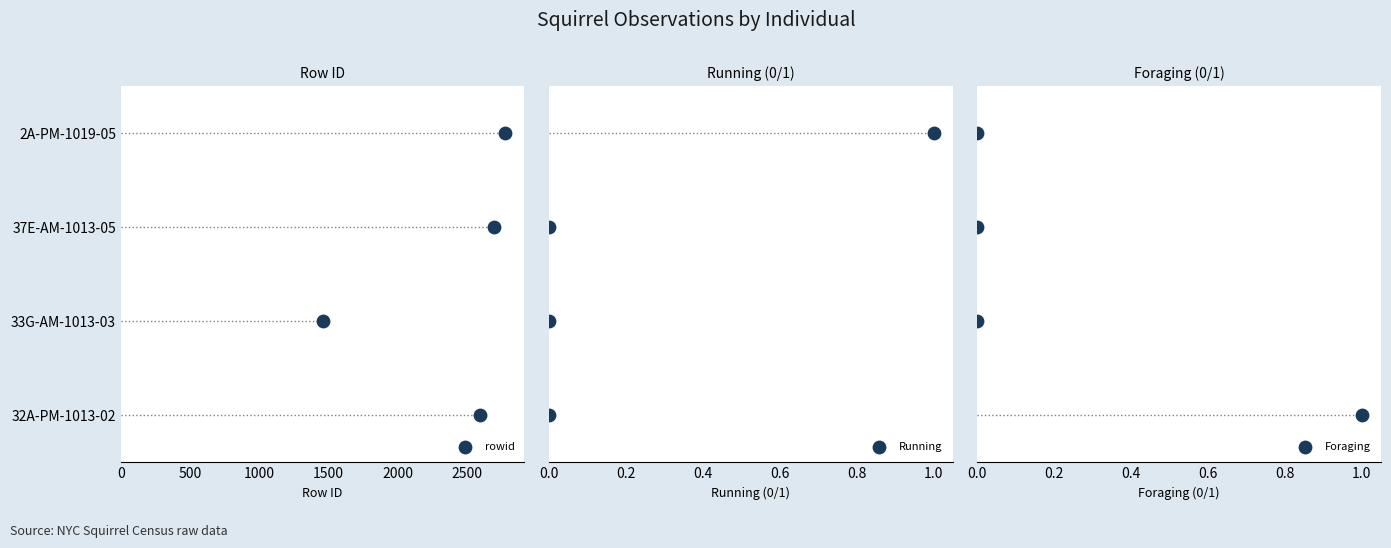

Which series reaches the maximum Y coordinate?

rowid